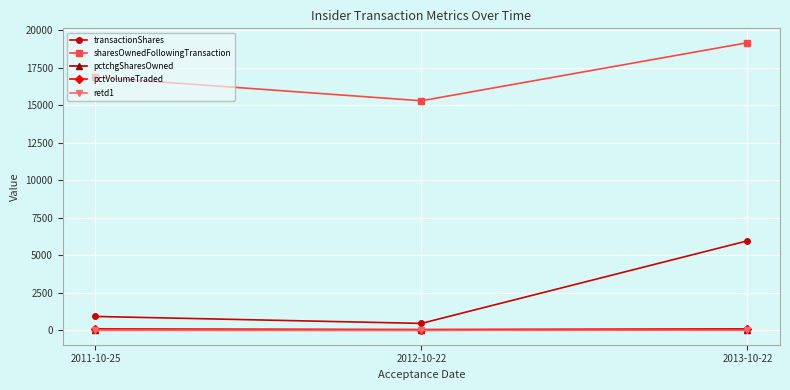

What are all the series names shown in the legend?

transactionShares, sharesOwnedFollowingTransaction, pctchgSharesOwned, pctVolumeTraded, retd1